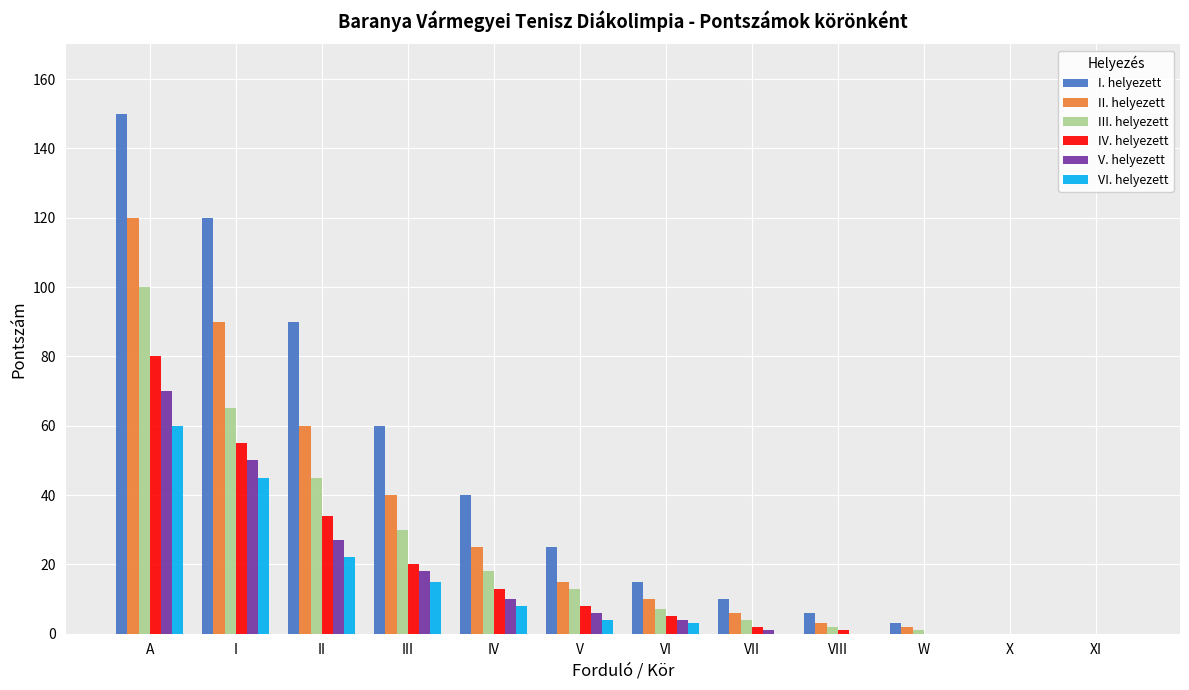

Is it true that III. helyezett equals 0 at X?

True